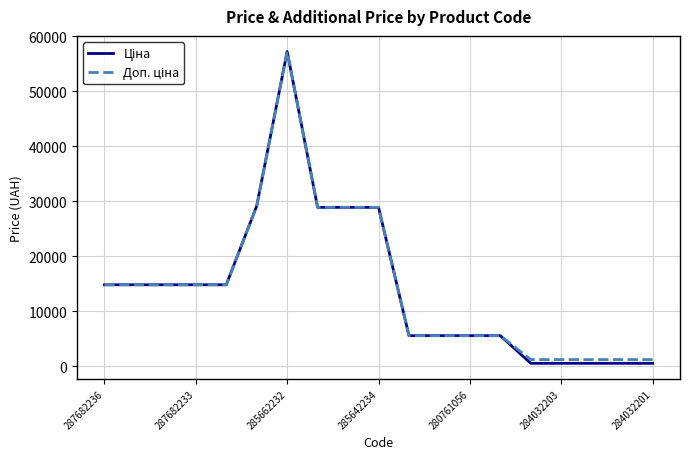

What is the greatest value displayed?

57258.0